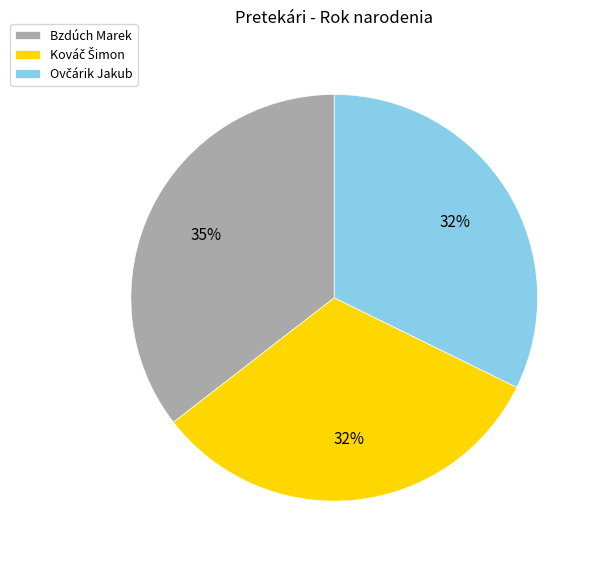

To the nearest percent, what portion does Bzdúch Marek represent?

35%